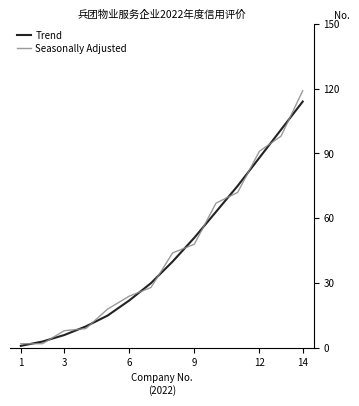

Which series has the largest range (max minus min)?

Seasonally Adjusted